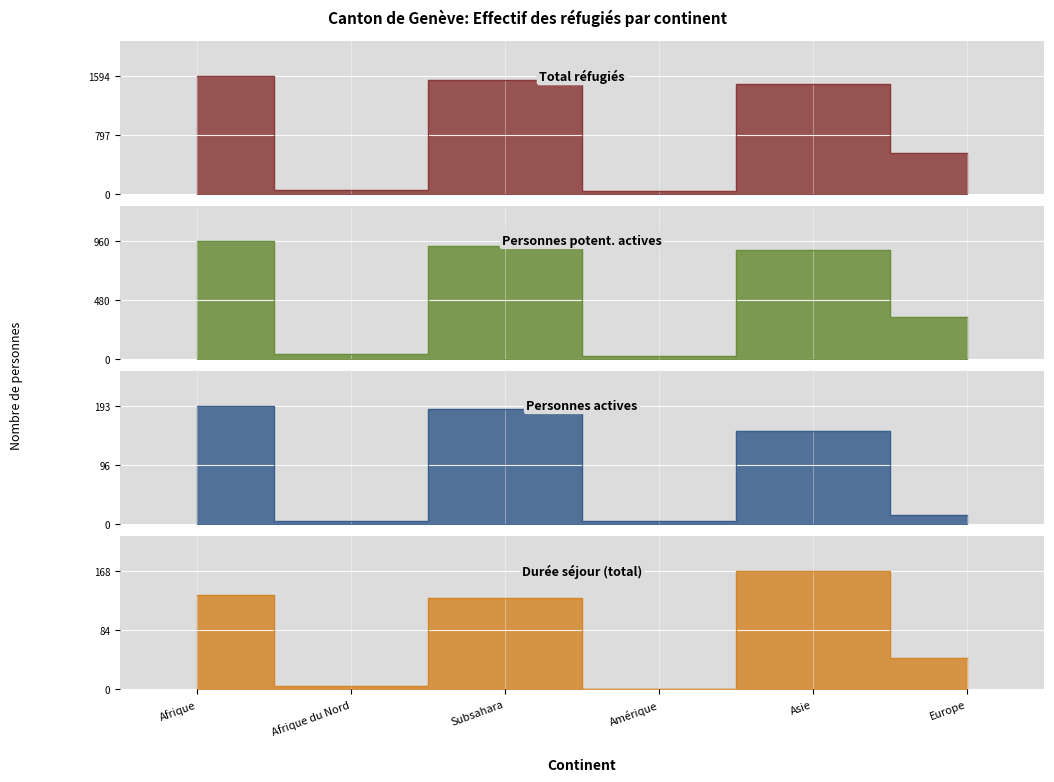

What is the greatest value displayed?

1594